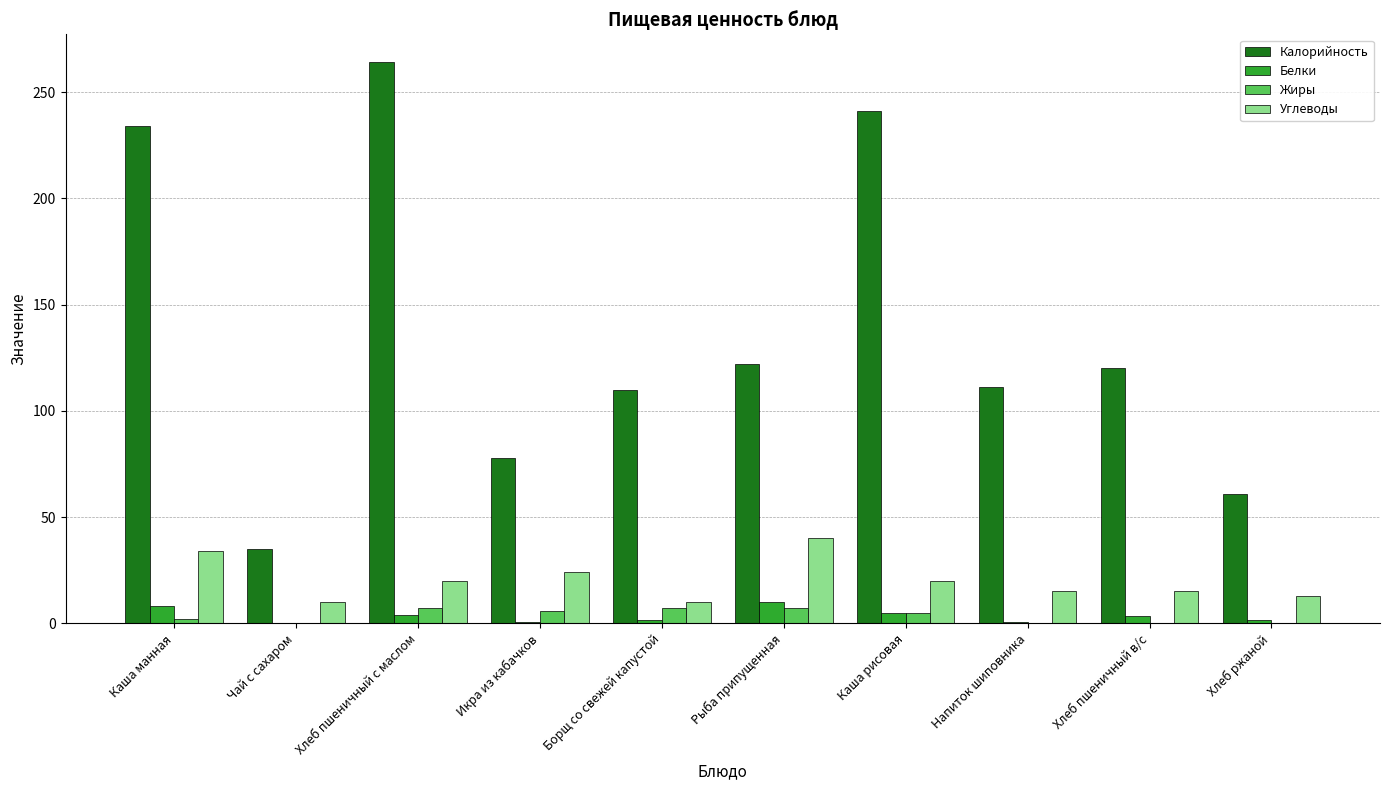

Is the value of Углеводы at Хлеб пшеничный в/с greater than the value of Жиры at Каша манная?

Yes